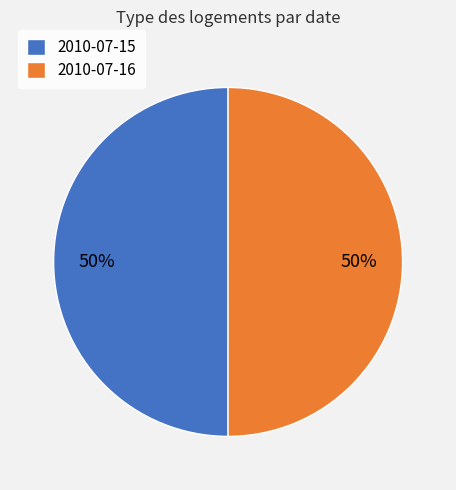

What is the ratio of the value at 2010-07-16 to the value at 2010-07-15?

1.0